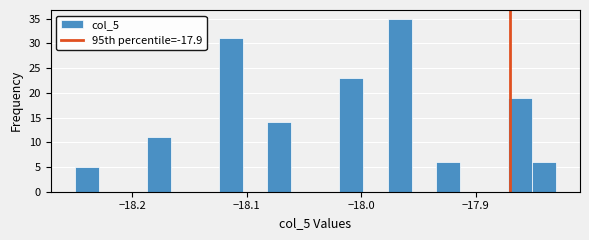

Around what value on the x-axis is the tallest bar? Give the approximate position of its centre, as read against the axis.

-17.97